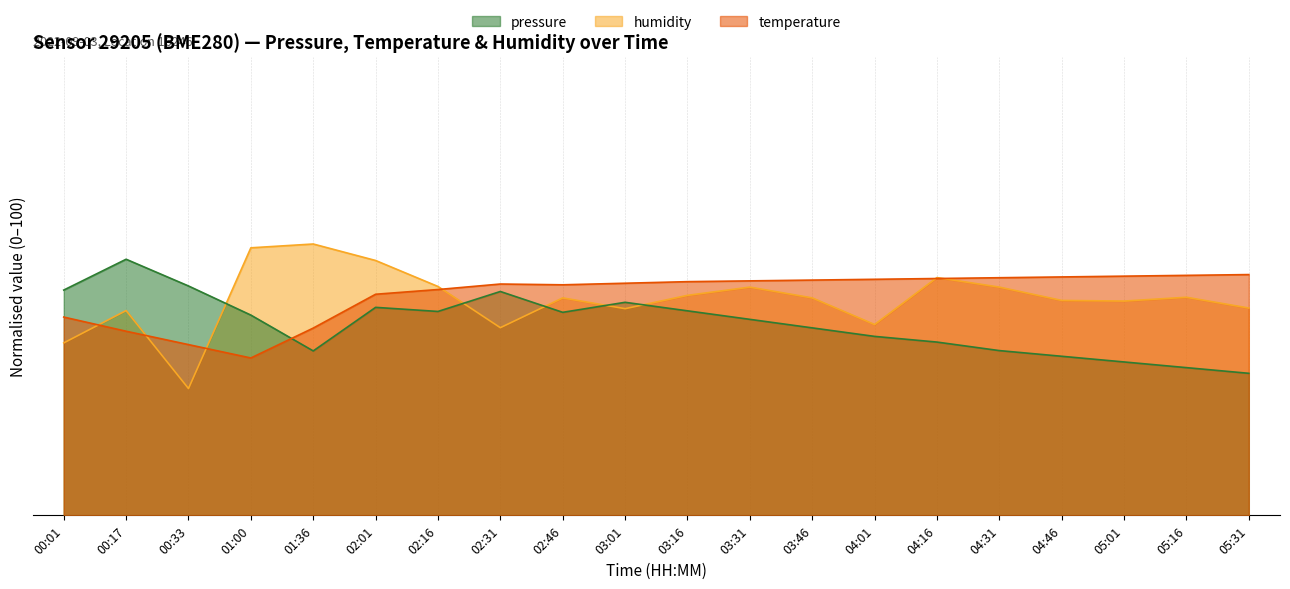

At which label does humidity reach its peak?

01:36